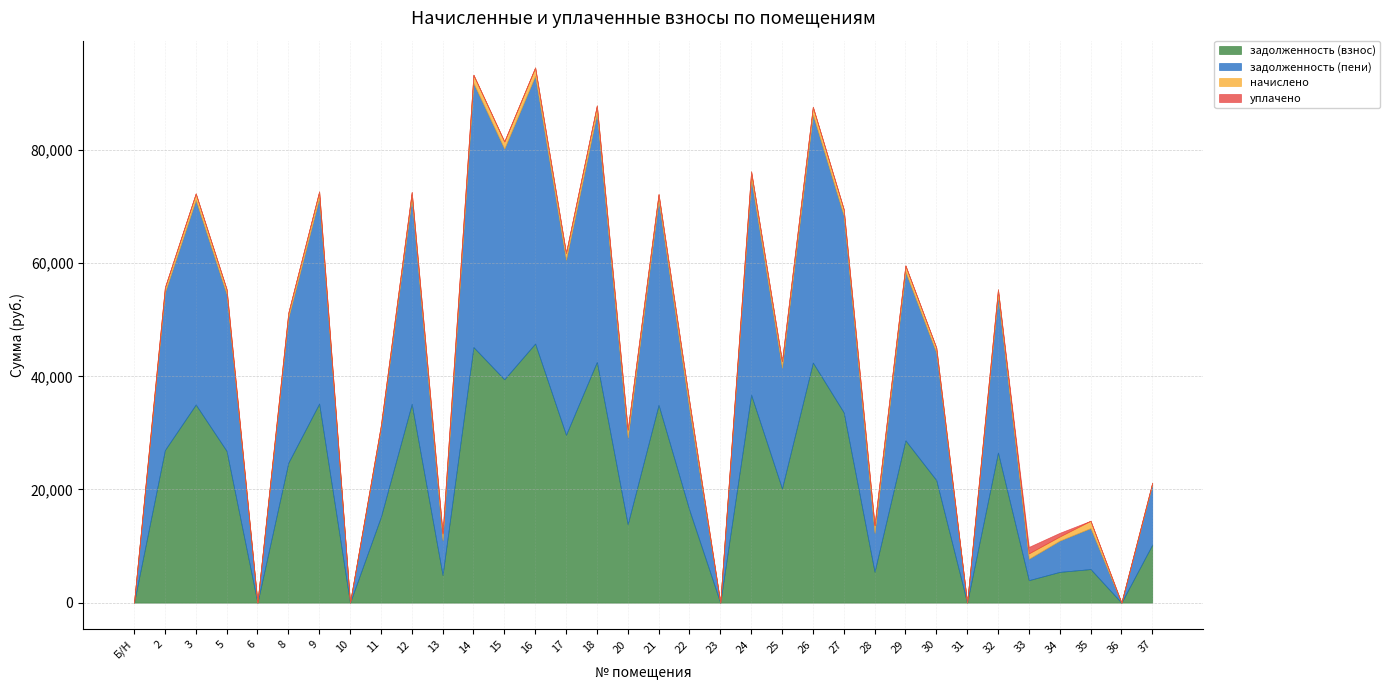

What is the difference between the highest and lowest values at 13?

6114.4